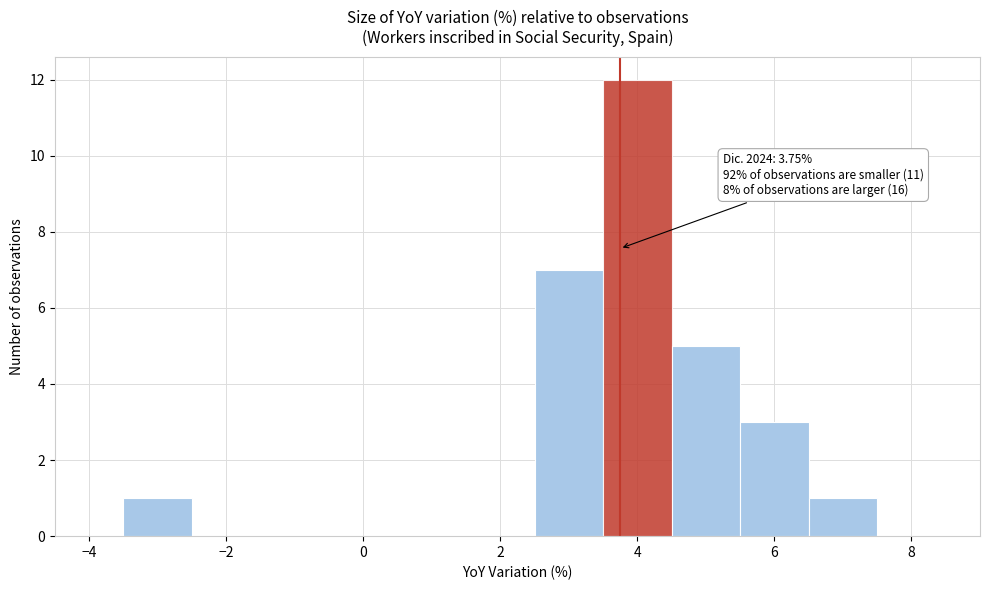

Which range on the x-axis has the tallest bar?

3.5 to 4.5